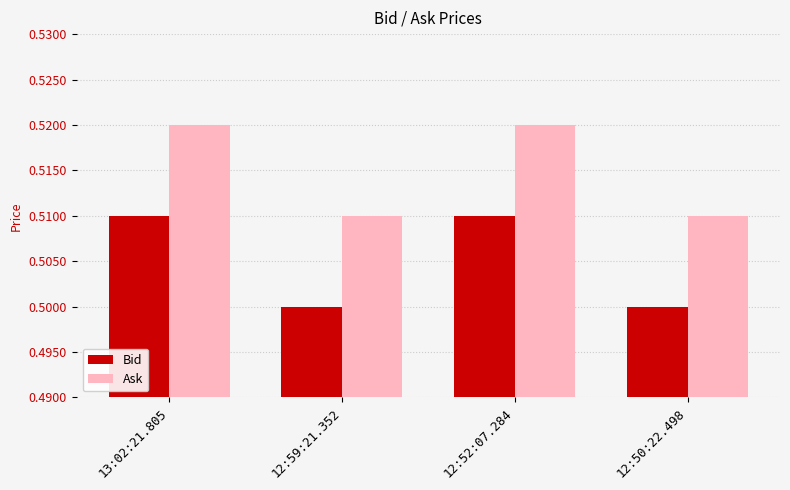

Is it true that Ask equals 0.5 at 12:52:07.284?

True